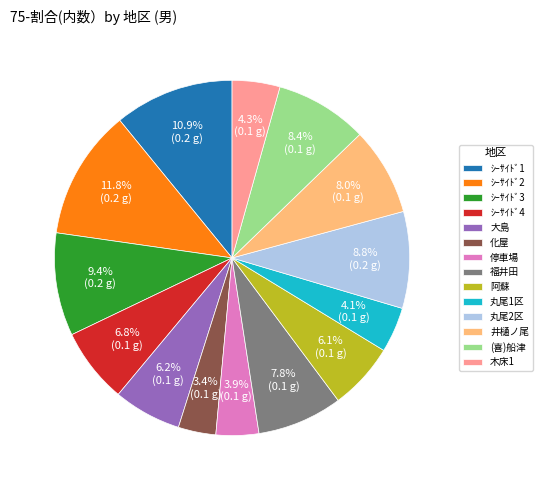

How many segments does this pie chart have?

14